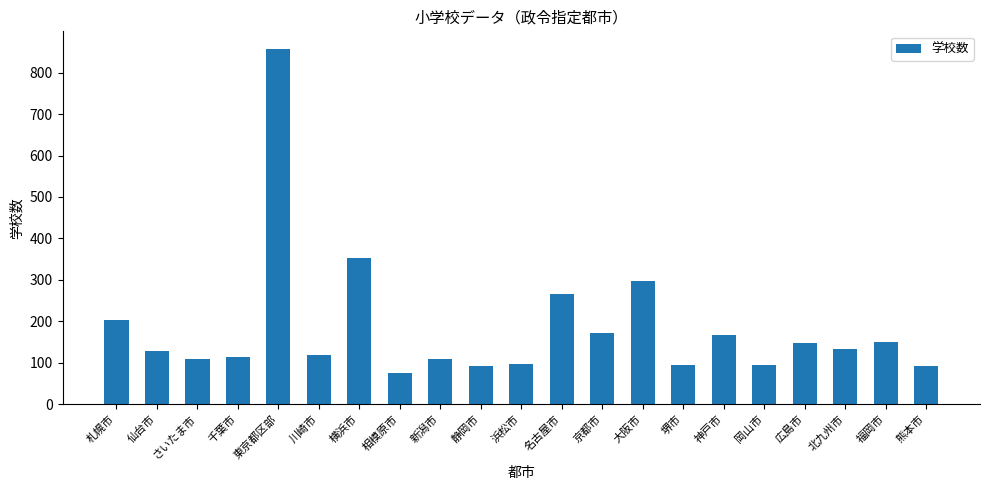

What is the smallest value displayed?

75